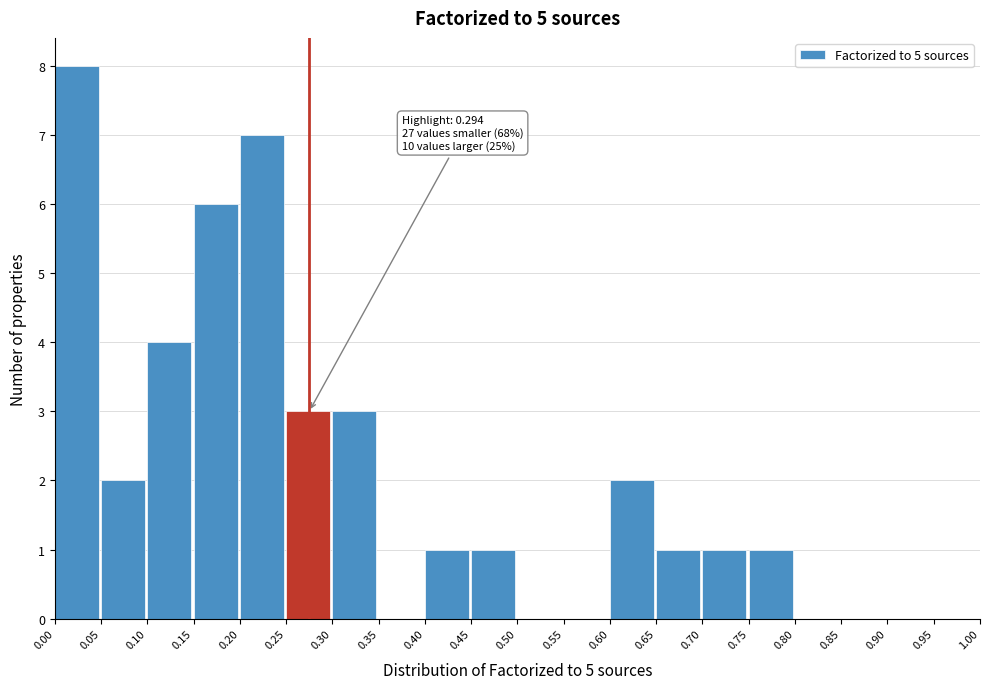

Over which range of the x-axis is the bar tallest?

0.00 to 0.05